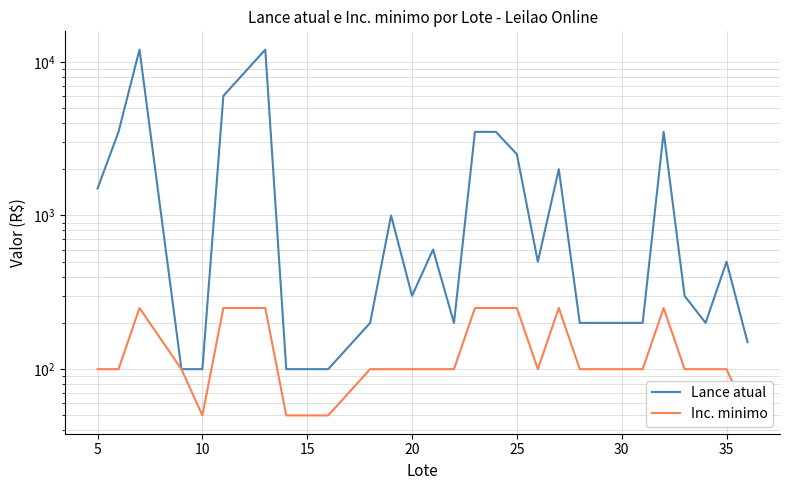

Is the value of Inc. minimo at 25 greater than the value of Lance atual at 30?

No